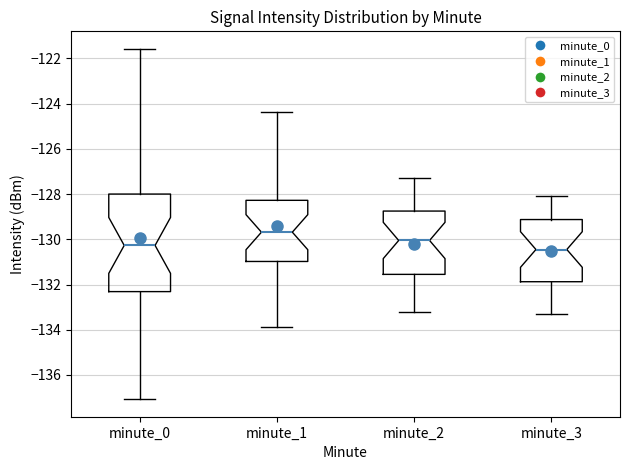

Reading left to right, read every box against the y-axis: the position of its median line, the range the box covers, and the ends of its whiskers. The values are not printed on the chart, so give them approximately, as read against the axis.

minute_0: median -130.2, box -132.4 to -128.0, whiskers -137.0 to -121.6
minute_1: median -129.6, box -131.0 to -128.2, whiskers -133.8 to -124.4
minute_2: median -130.0, box -131.6 to -128.8, whiskers -133.2 to -127.2
minute_3: median -130.4, box -131.8 to -129.2, whiskers -133.2 to -128.0